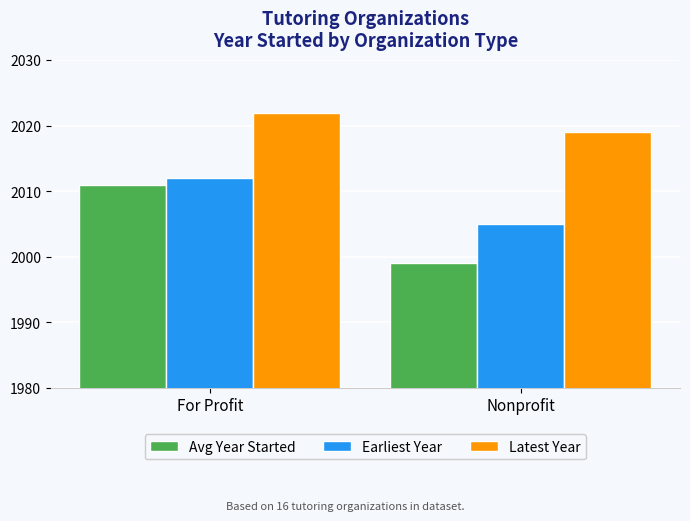

How many Avg Year Started values are between 1999 and 2011?

2